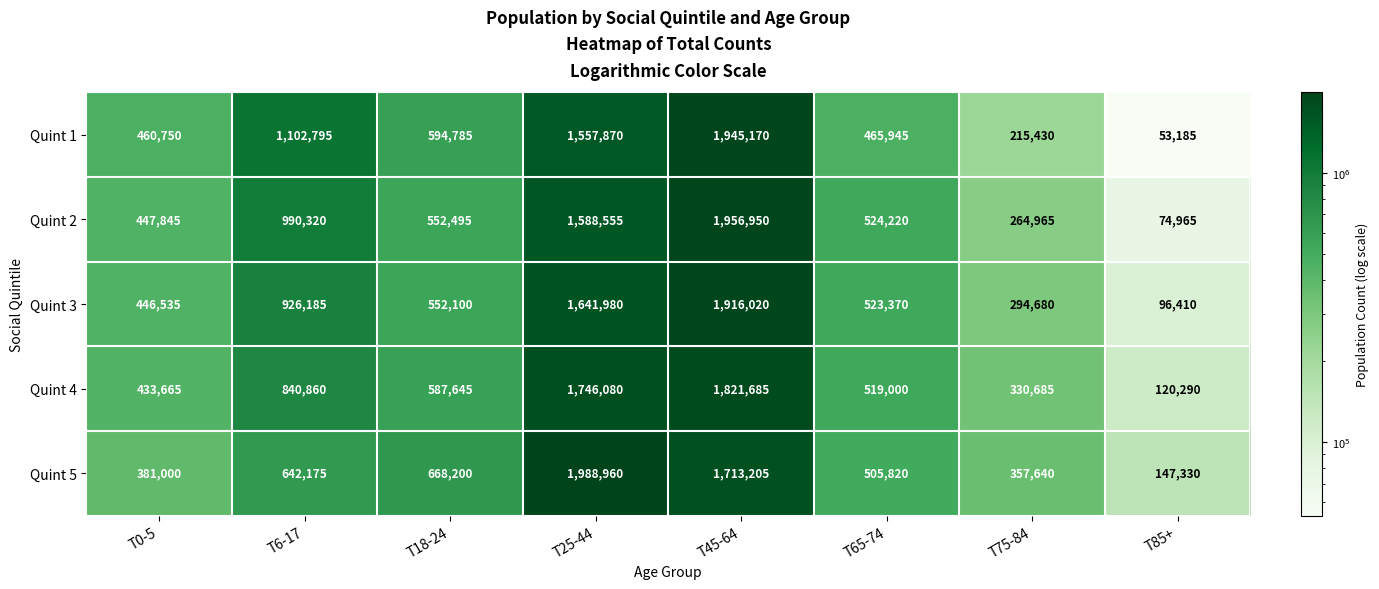

Which series has the largest total across all categories?

Quint 5